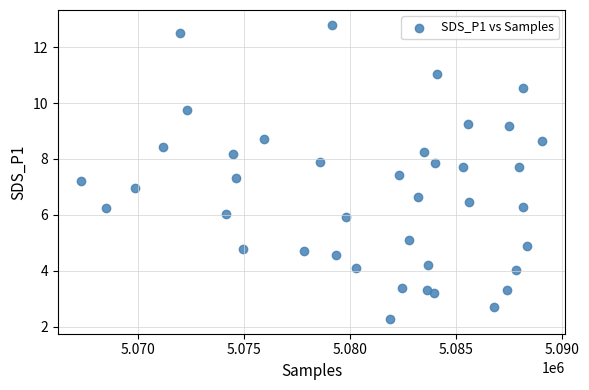

What is the range of Y values (max minus min)?

10.5